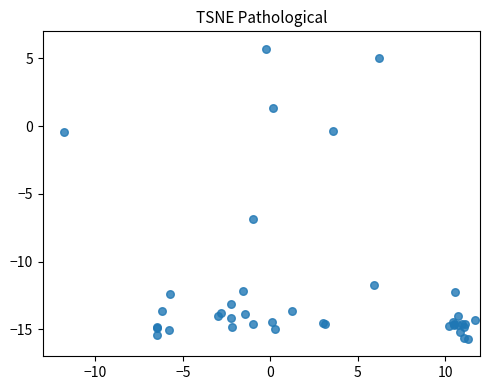

What Y value in the scatter plot is closest to -5?

-6.8